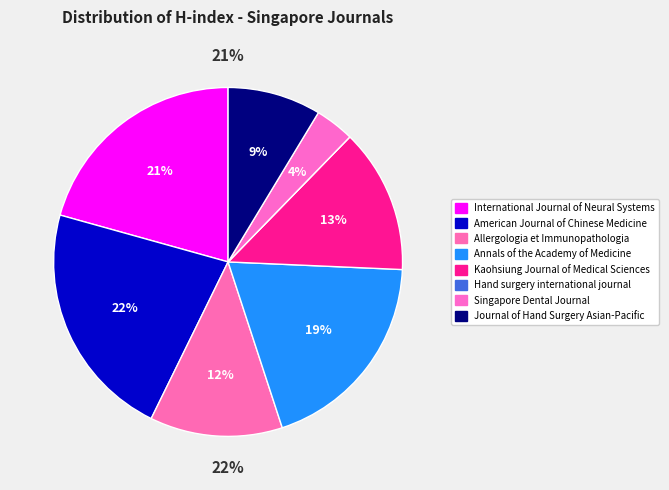

True or false: Journal of Hand Surgery Asian-Pacific accounts for 15% of the total.

False